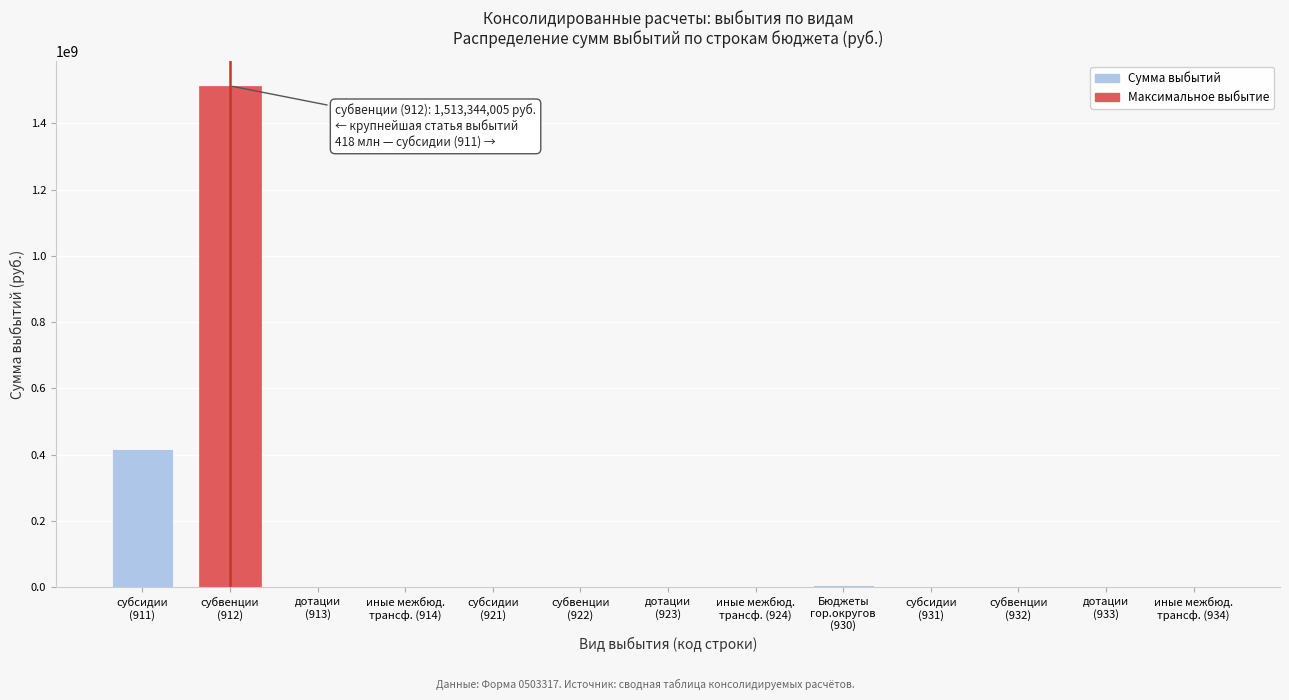

What is the sum of all values?

1940606359.2